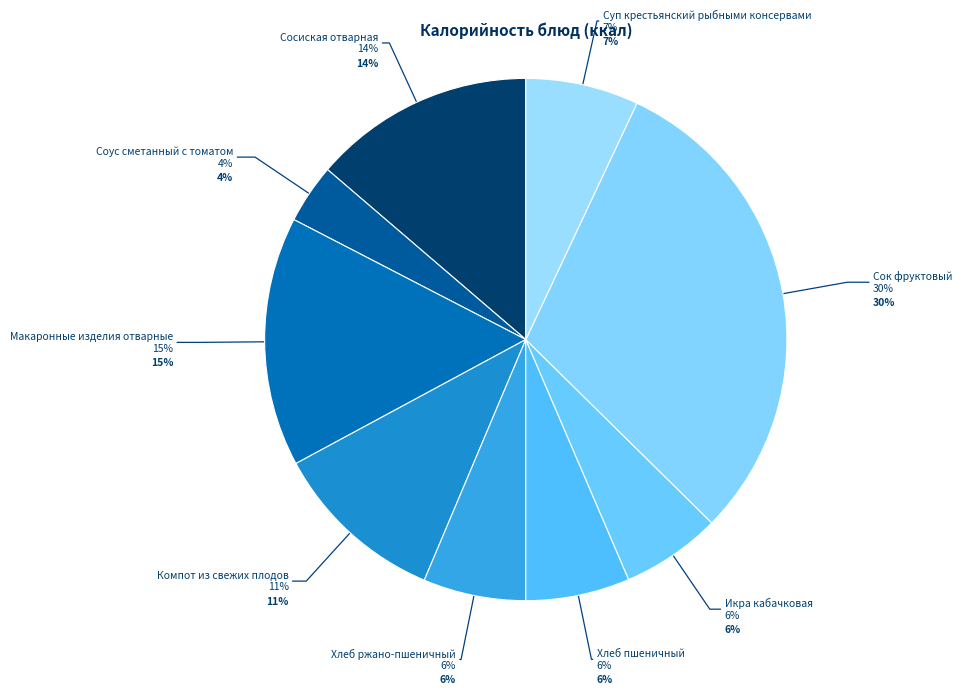

Which has a higher value, Икра кабачковая or Соус сметанный с томатом?

Икра кабачковая